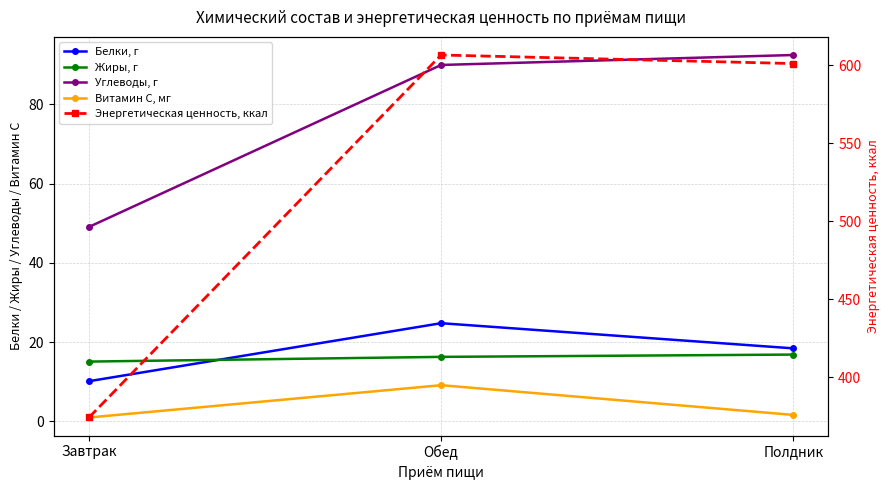

The Углеводы, г series shows 90.0 at Обед. True or false?

True